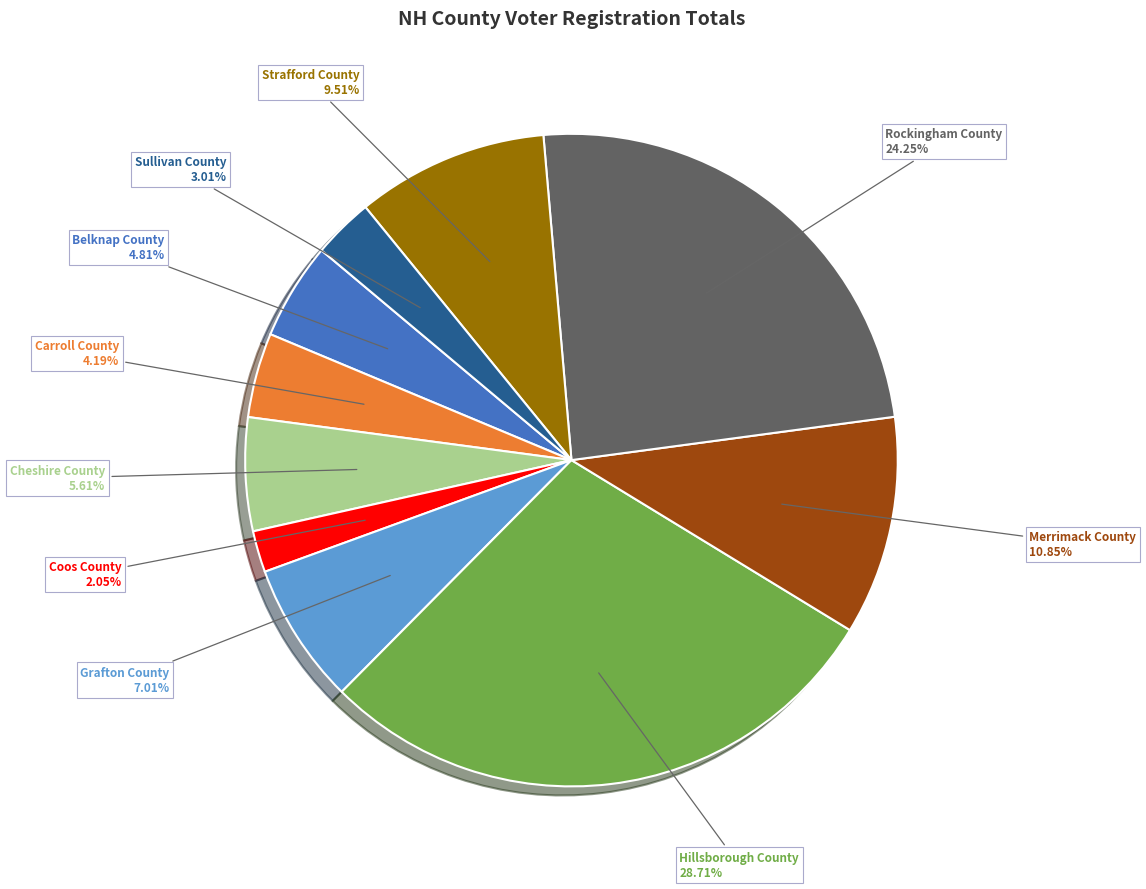

What is the ratio of the value at Cheshire County to the value at Grafton County?

0.8